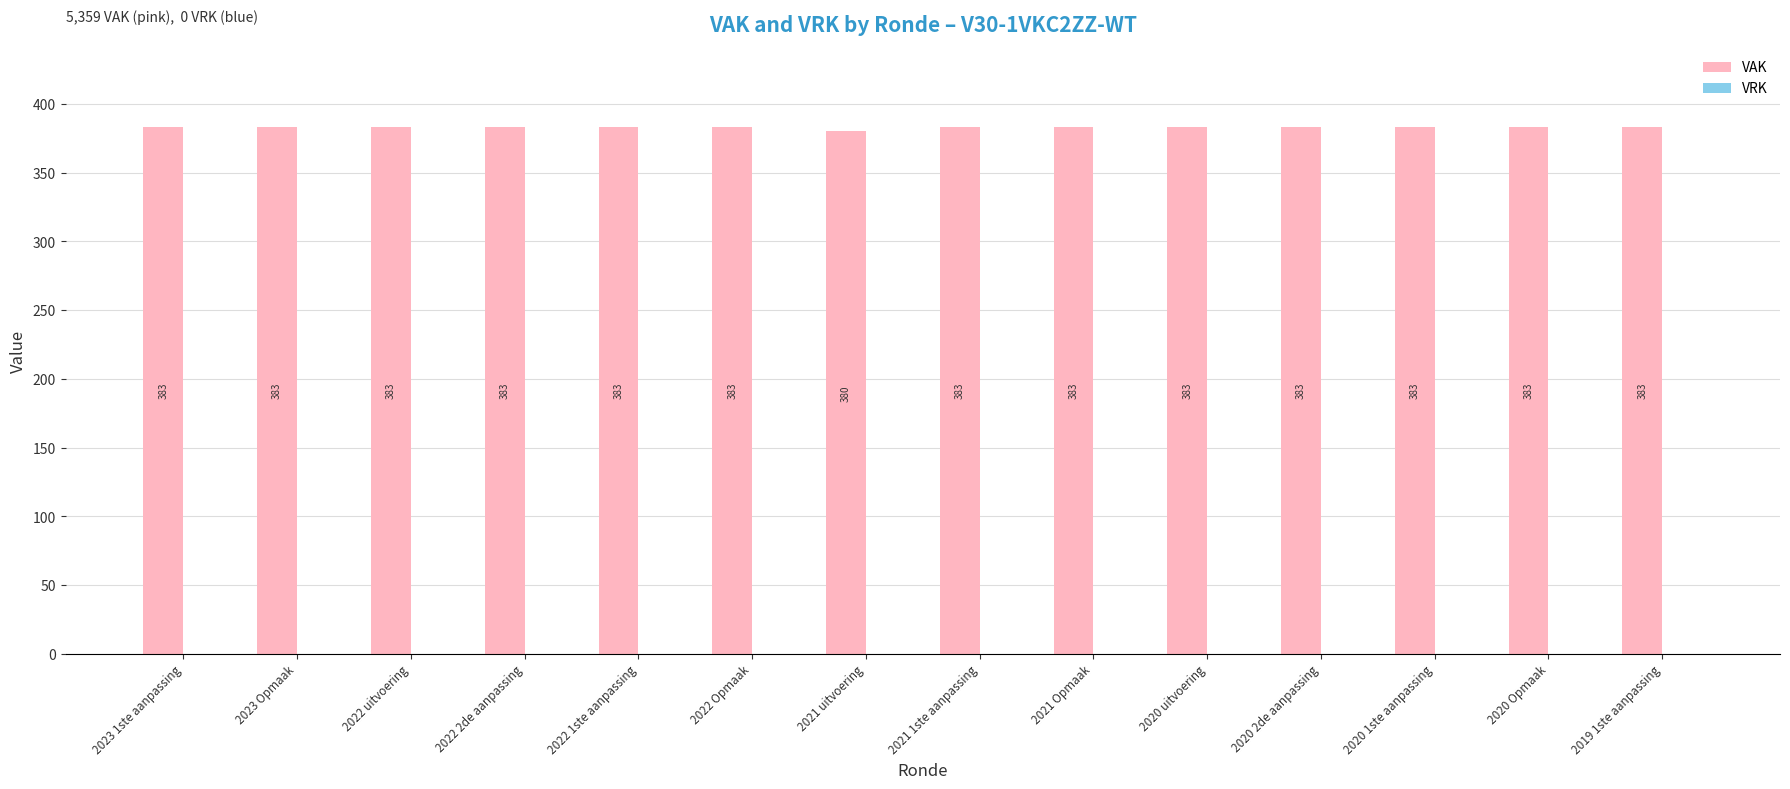

The chart shows a value of 383 at 2020 2de aanpassing. True or false?

True